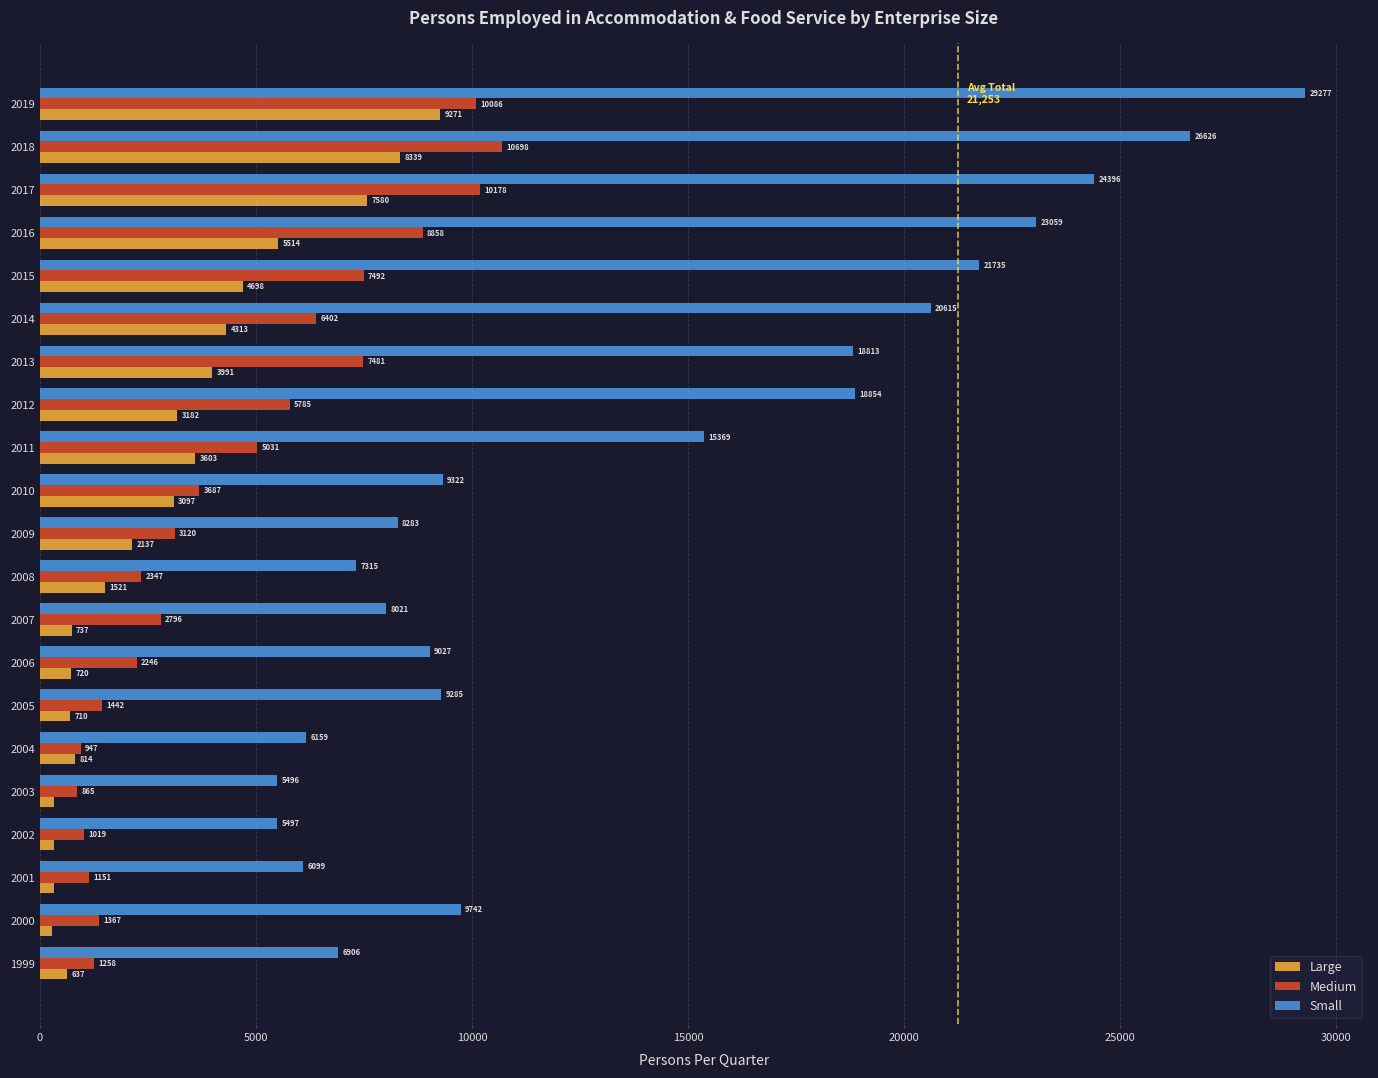

Rank the categories by Medium value from highest to lowest.

2018, 2017, 2019, 2016, 2015, 2013, 2014, 2012, 2011, 2010, 2009, 2007, 2008, 2006, 2005, 2000, 1999, 2001, 2002, 2004, 2003